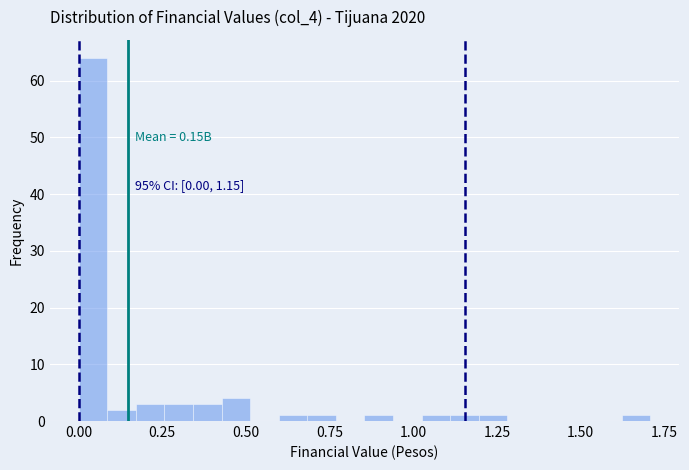

Read against the x-axis, roughly where is the centre of the tallest bar?

0.05